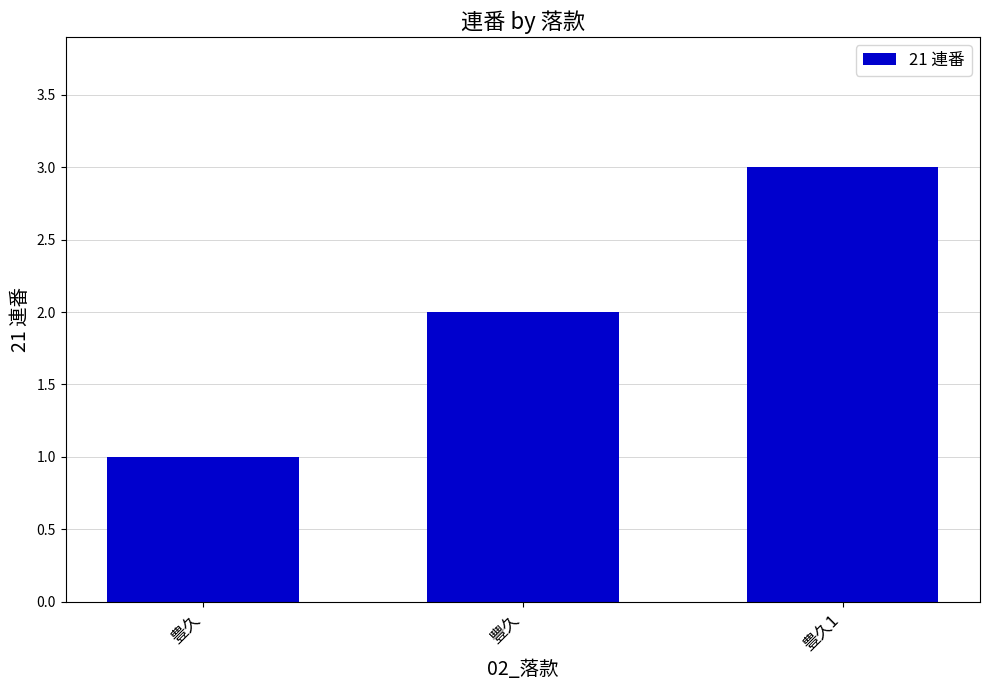

Rank the categories by value from lowest to highest.

豊久, 豐久, 豊久1